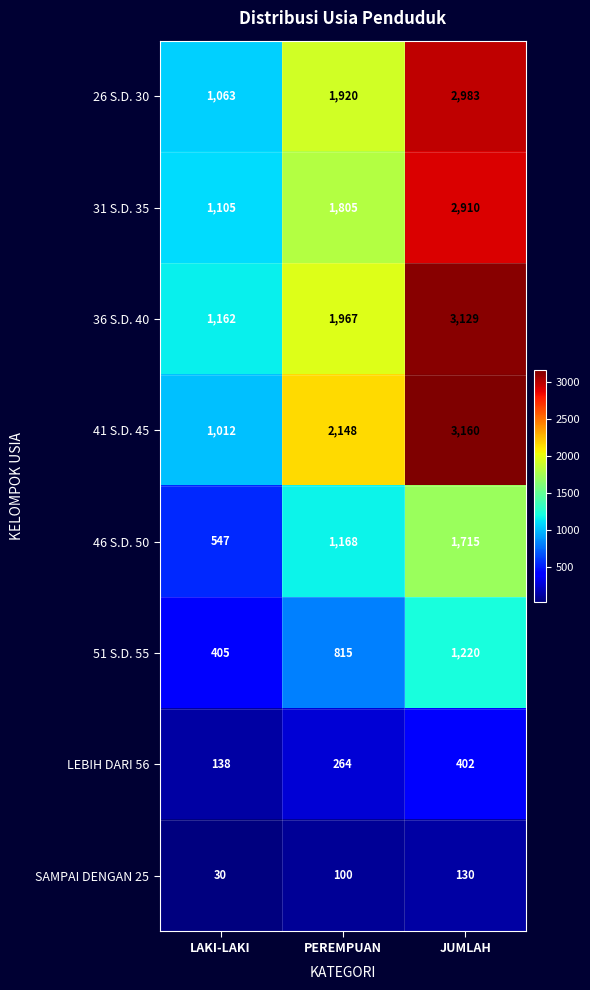

Reading left to right, transcribe all the data shown in this chart.

26 S.D. 30: 1063	1920	2983
31 S.D. 35: 1105	1805	2910
36 S.D. 40: 1162	1967	3129
41 S.D. 45: 1012	2148	3160
46 S.D. 50: 547	1168	1715
51 S.D. 55: 405	815	1220
LEBIH DARI 56: 138	264	402
SAMPAI DENGAN 25: 30	100	130